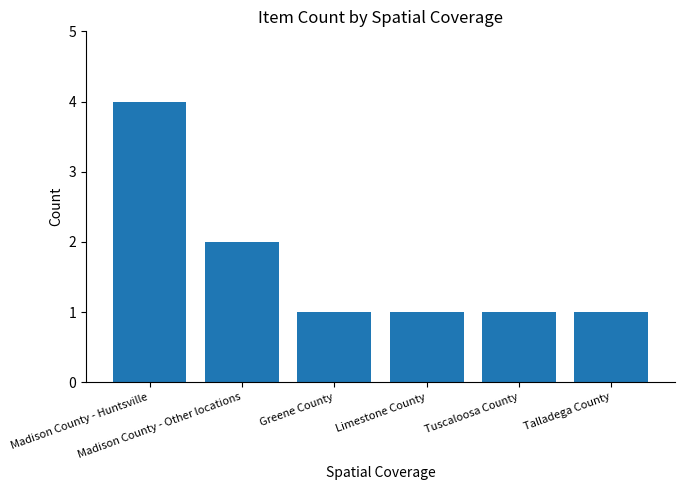

What is the value of the 5th bar from the left?

1